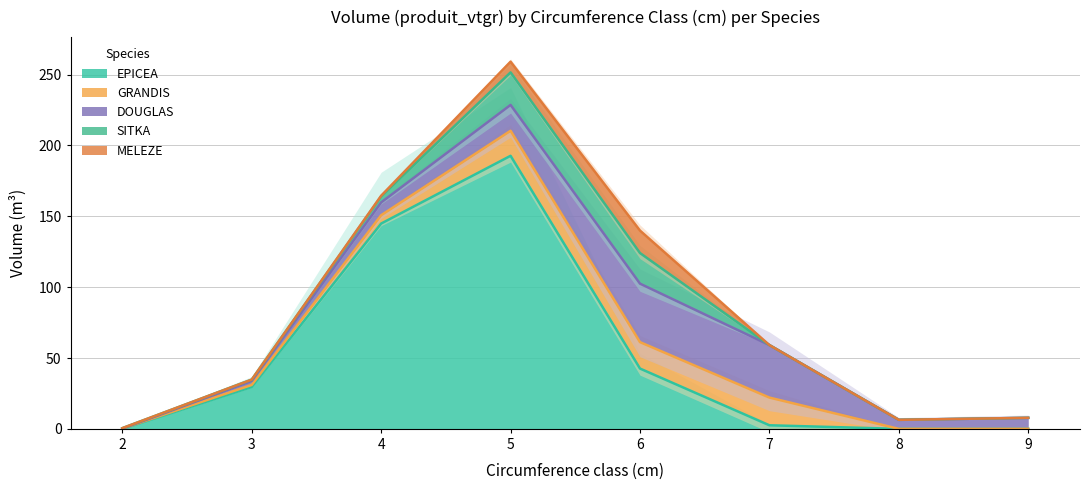

Is the value of MELEZE at 8 greater than the value of GRANDIS at 4?

No